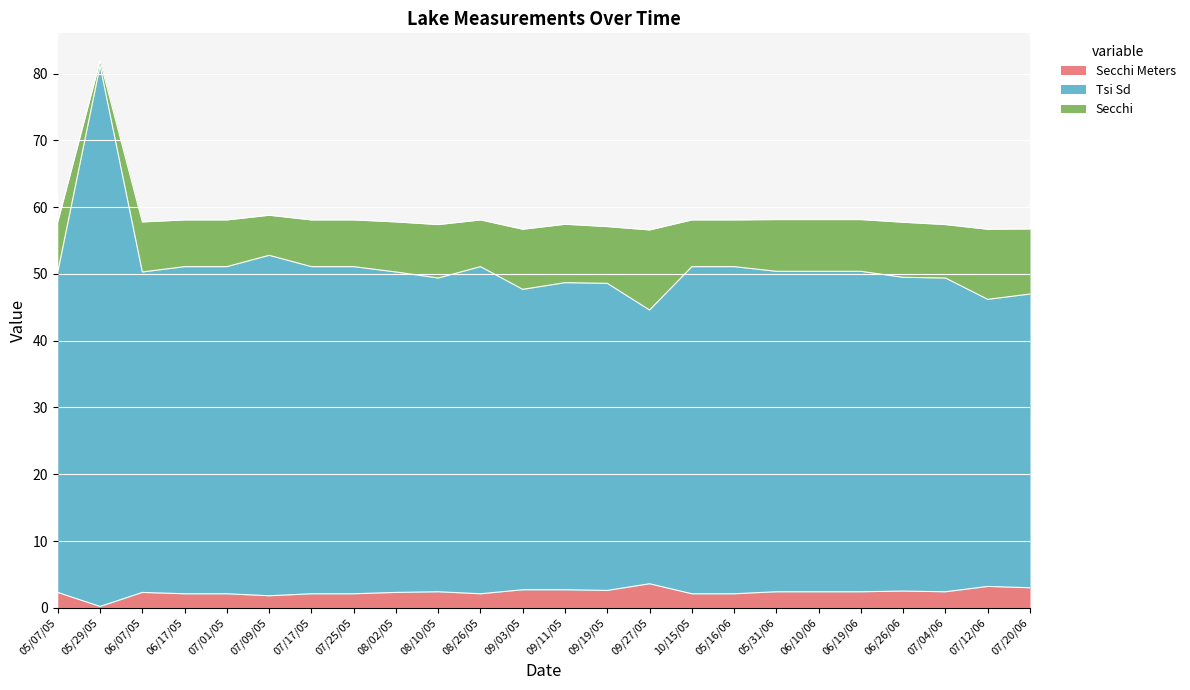

What is the average value of the Secchi Meters series?

2.3